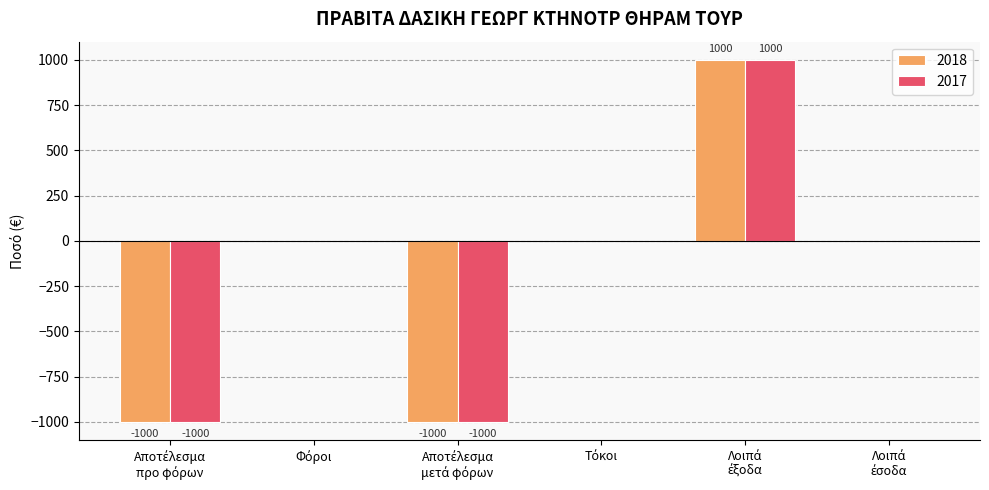

Are the bars horizontal?

No